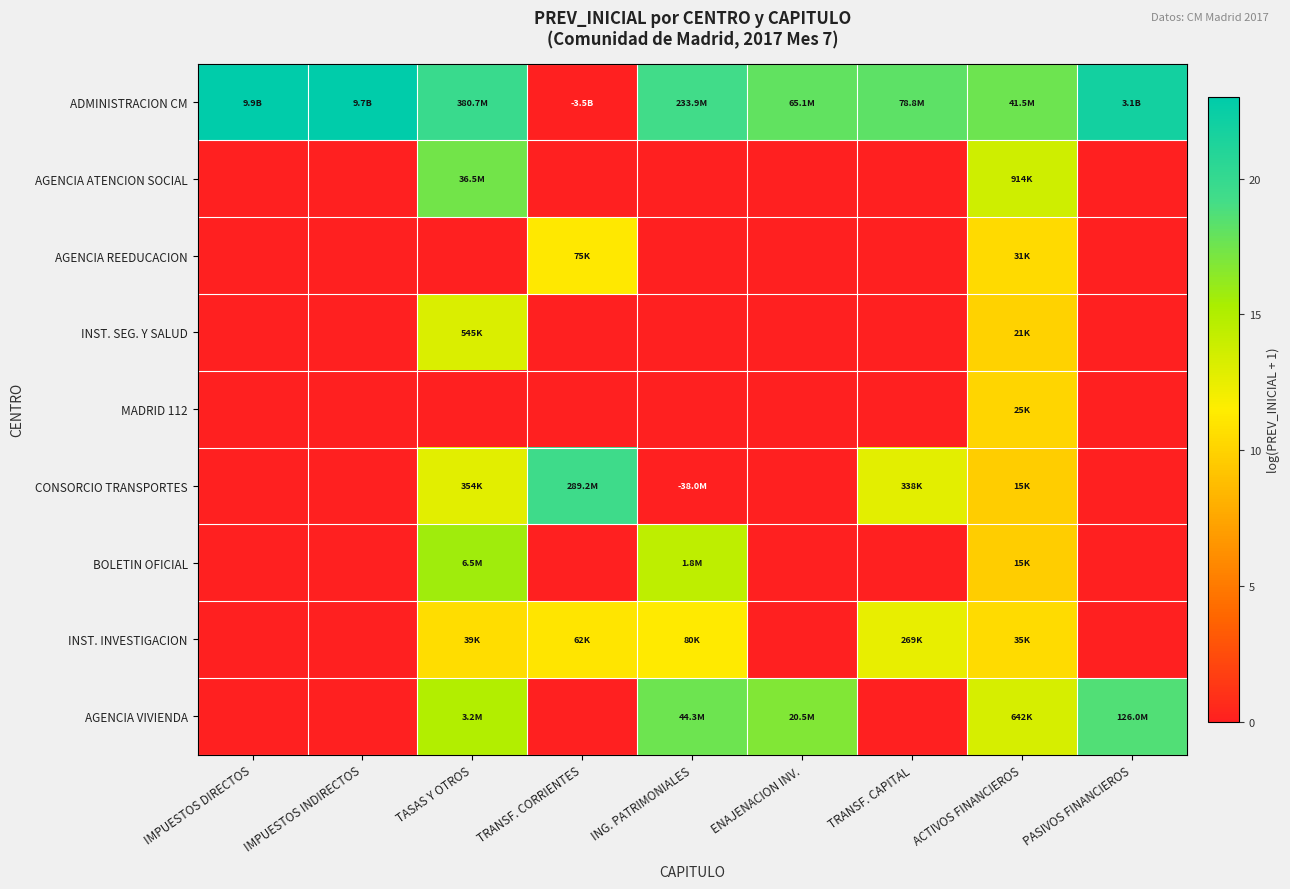

Reading right to left, list all the values displayed in this chart.

ADMINISTRACION CM: PASIVOS FINANCIEROS=21.9	ACTIVOS FINANCIEROS=17.5	TRANSF. CAPITAL=18.2	ENAJENACION INV.=18.0	ING. PATRIMONIALES=19.3	TRANSF. CORRIENTES=0.0	TASAS Y OTROS=19.8	IMPUESTOS INDIRECTOS=23.0	IMPUESTOS DIRECTOS=23.0
AGENCIA ATENCION SOCIAL: PASIVOS FINANCIEROS=0.0	ACTIVOS FINANCIEROS=13.7	TRANSF. CAPITAL=0.0	ENAJENACION INV.=0.0	ING. PATRIMONIALES=0.0	TRANSF. CORRIENTES=0.0	TASAS Y OTROS=17.4	IMPUESTOS INDIRECTOS=0.0	IMPUESTOS DIRECTOS=0.0
AGENCIA REEDUCACION: PASIVOS FINANCIEROS=0.0	ACTIVOS FINANCIEROS=10.3	TRANSF. CAPITAL=0.0	ENAJENACION INV.=0.0	ING. PATRIMONIALES=0.0	TRANSF. CORRIENTES=11.2	TASAS Y OTROS=0.0	IMPUESTOS INDIRECTOS=0.0	IMPUESTOS DIRECTOS=0.0
INST. SEG. Y SALUD: PASIVOS FINANCIEROS=0.0	ACTIVOS FINANCIEROS=9.9	TRANSF. CAPITAL=0.0	ENAJENACION INV.=0.0	ING. PATRIMONIALES=0.0	TRANSF. CORRIENTES=0.0	TASAS Y OTROS=13.2	IMPUESTOS INDIRECTOS=0.0	IMPUESTOS DIRECTOS=0.0
MADRID 112: PASIVOS FINANCIEROS=0.0	ACTIVOS FINANCIEROS=10.1	TRANSF. CAPITAL=0.0	ENAJENACION INV.=0.0	ING. PATRIMONIALES=0.0	TRANSF. CORRIENTES=0.0	TASAS Y OTROS=0.0	IMPUESTOS INDIRECTOS=0.0	IMPUESTOS DIRECTOS=0.0
CONSORCIO TRANSPORTES: PASIVOS FINANCIEROS=0.0	ACTIVOS FINANCIEROS=9.6	TRANSF. CAPITAL=12.7	ENAJENACION INV.=0.0	ING. PATRIMONIALES=0.0	TRANSF. CORRIENTES=19.5	TASAS Y OTROS=12.8	IMPUESTOS INDIRECTOS=0.0	IMPUESTOS DIRECTOS=0.0
BOLETIN OFICIAL: PASIVOS FINANCIEROS=0.0	ACTIVOS FINANCIEROS=9.6	TRANSF. CAPITAL=0.0	ENAJENACION INV.=0.0	ING. PATRIMONIALES=14.4	TRANSF. CORRIENTES=0.0	TASAS Y OTROS=15.7	IMPUESTOS INDIRECTOS=0.0	IMPUESTOS DIRECTOS=0.0
INST. INVESTIGACION: PASIVOS FINANCIEROS=0.0	ACTIVOS FINANCIEROS=10.5	TRANSF. CAPITAL=12.5	ENAJENACION INV.=0.0	ING. PATRIMONIALES=11.3	TRANSF. CORRIENTES=11.0	TASAS Y OTROS=10.6	IMPUESTOS INDIRECTOS=0.0	IMPUESTOS DIRECTOS=0.0
AGENCIA VIVIENDA: PASIVOS FINANCIEROS=18.7	ACTIVOS FINANCIEROS=13.4	TRANSF. CAPITAL=0.0	ENAJENACION INV.=16.8	ING. PATRIMONIALES=17.6	TRANSF. CORRIENTES=0.0	TASAS Y OTROS=15.0	IMPUESTOS INDIRECTOS=0.0	IMPUESTOS DIRECTOS=0.0